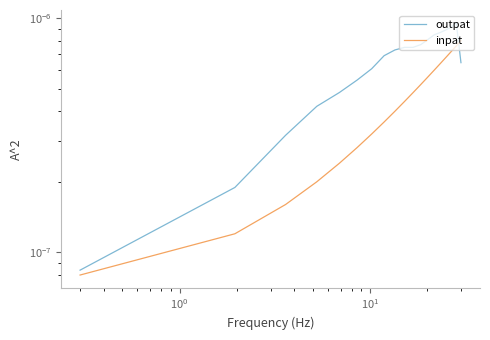

True or false: outpat and inpat cross at least once.

True